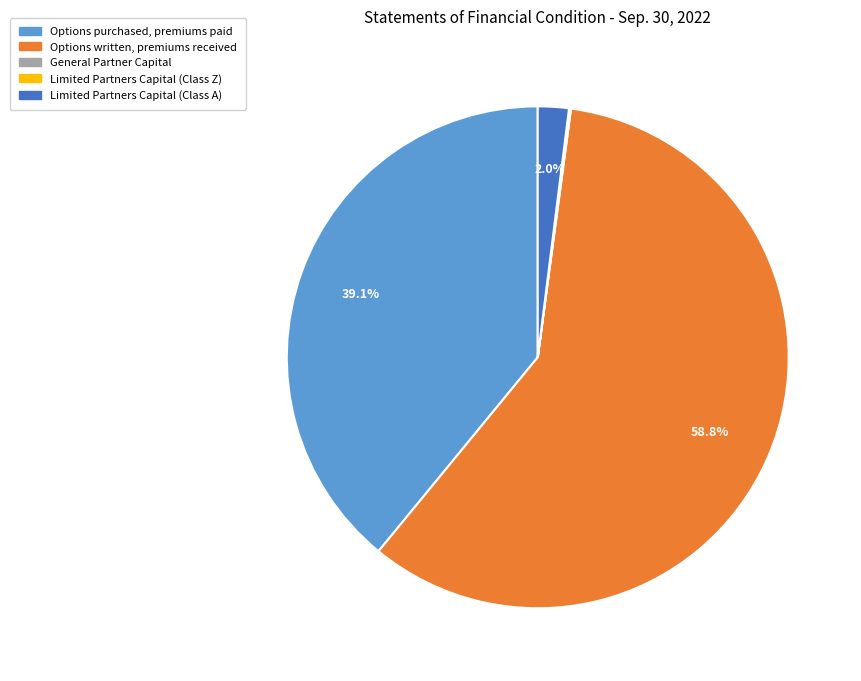

Approximately how many times larger is the value at Limited Partners Capital (Class A) compared to Options purchased, premiums paid?

0.1